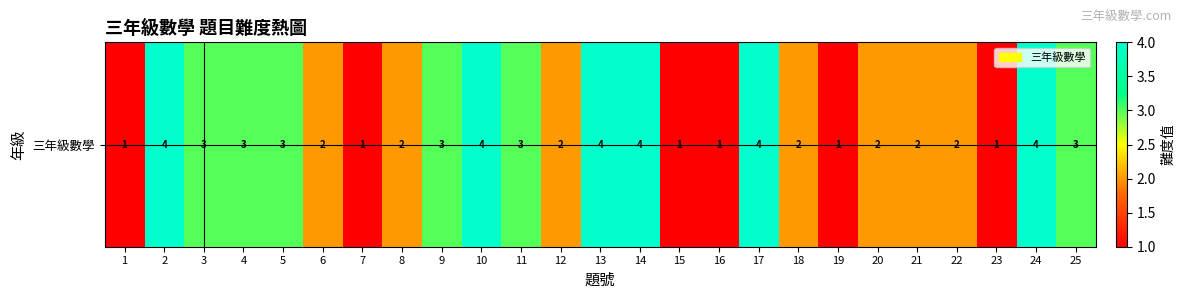

List the labels in order of value, largest first.

2, 10, 13, 14, 17, 24, 3, 4, 5, 9, 11, 25, 6, 8, 12, 18, 20, 21, 22, 1, 7, 15, 16, 19, 23